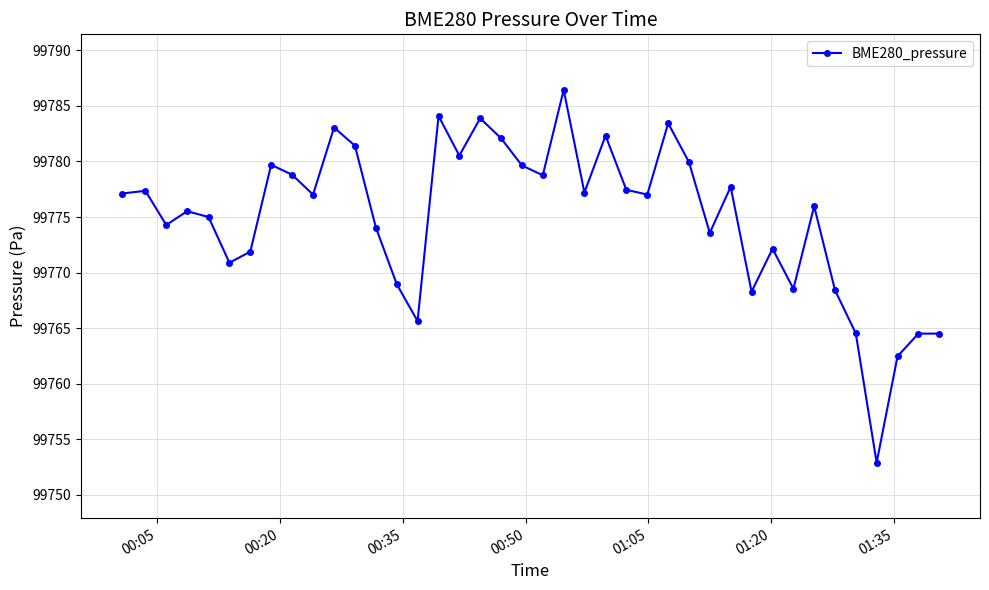

How many distinct data groups are displayed?

1